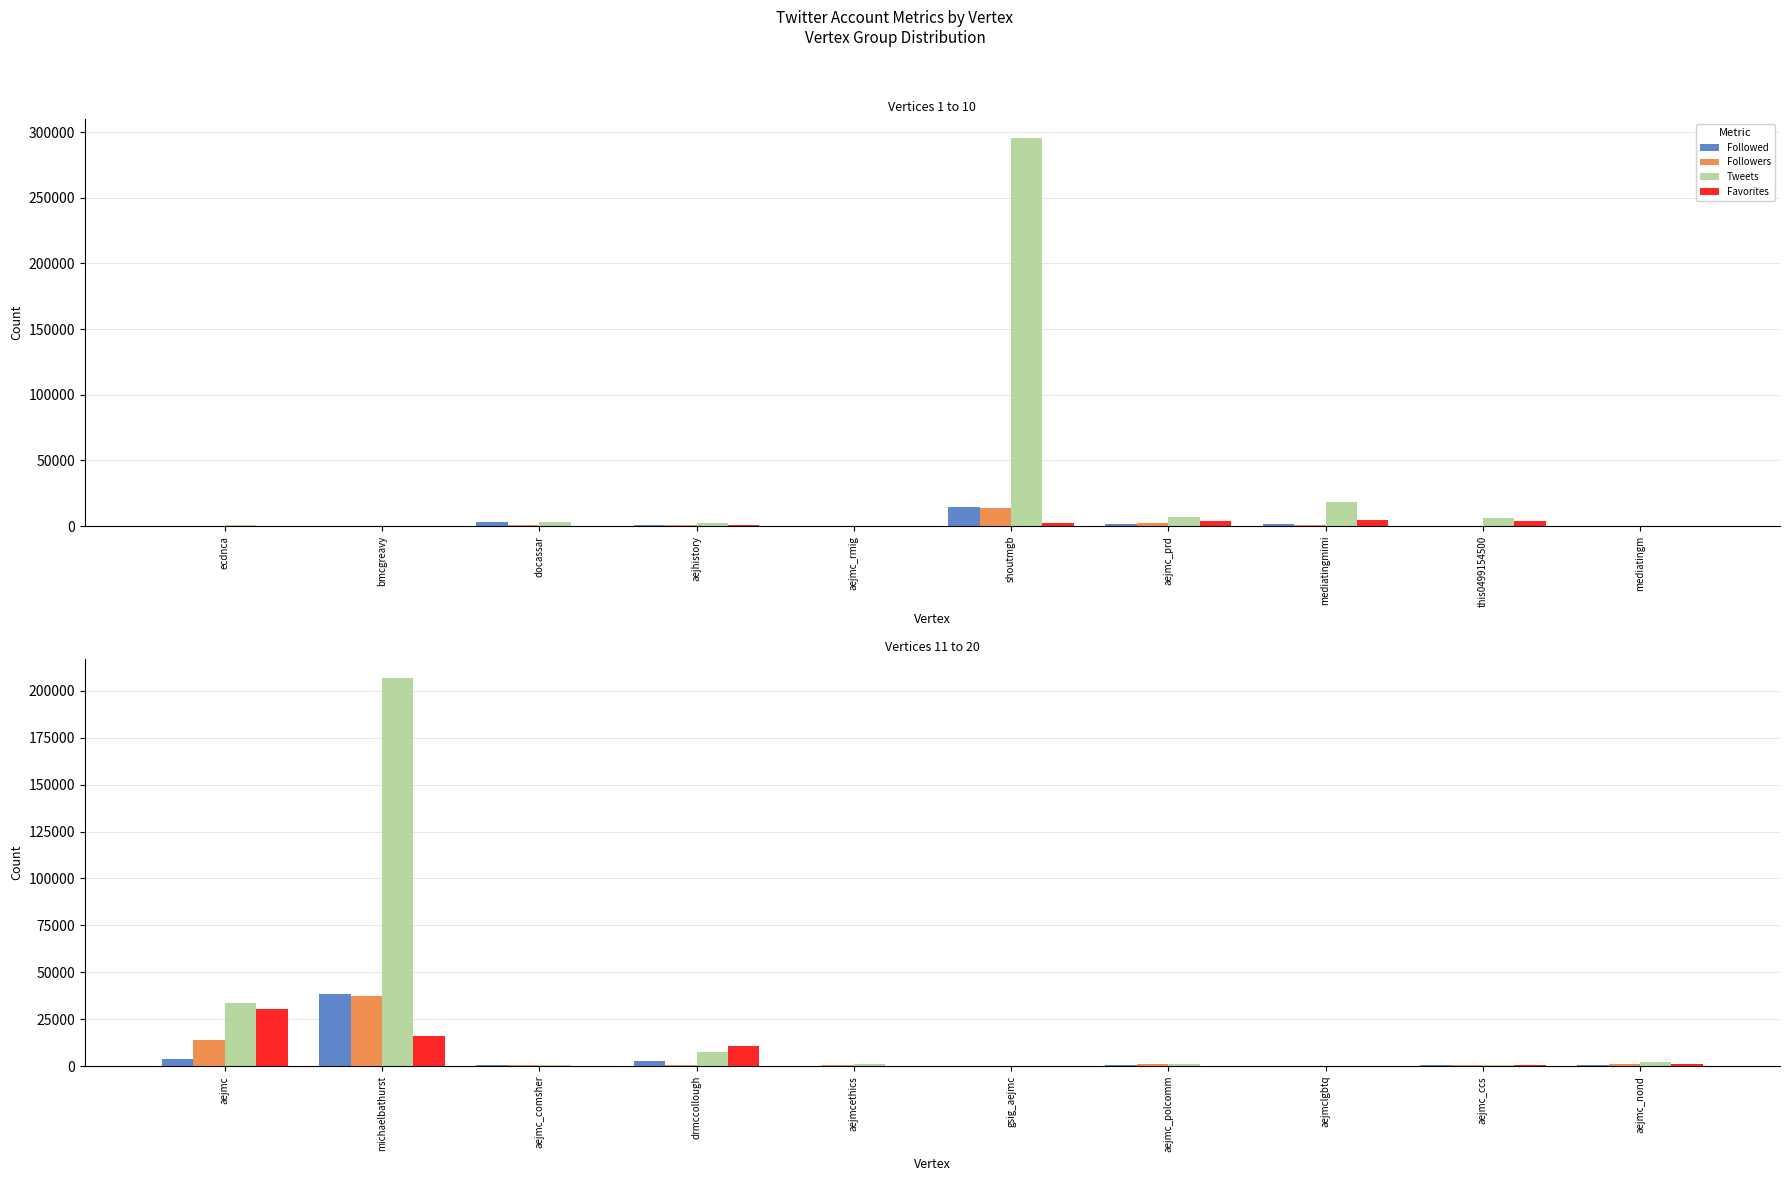

What is the difference between the maximum and minimum values in the Favorites series?

30578